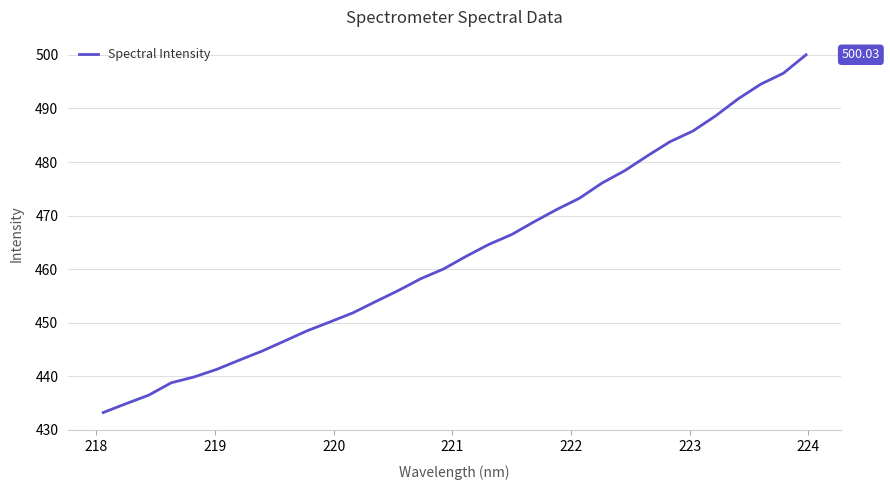

What is the difference between the maximum and minimum values?

66.8